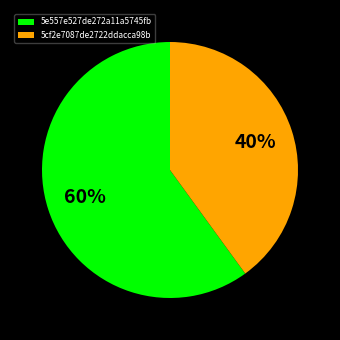

Rank the categories by value from lowest to highest.

5cf2e7087de2722ddacca98b, 5e557e527de272a11a5745fb